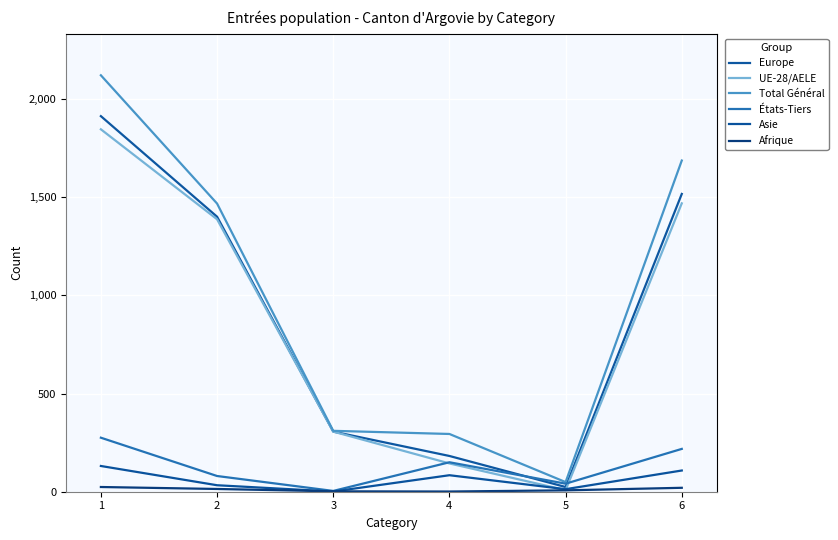

Where is the first local maximum for Asie?

4